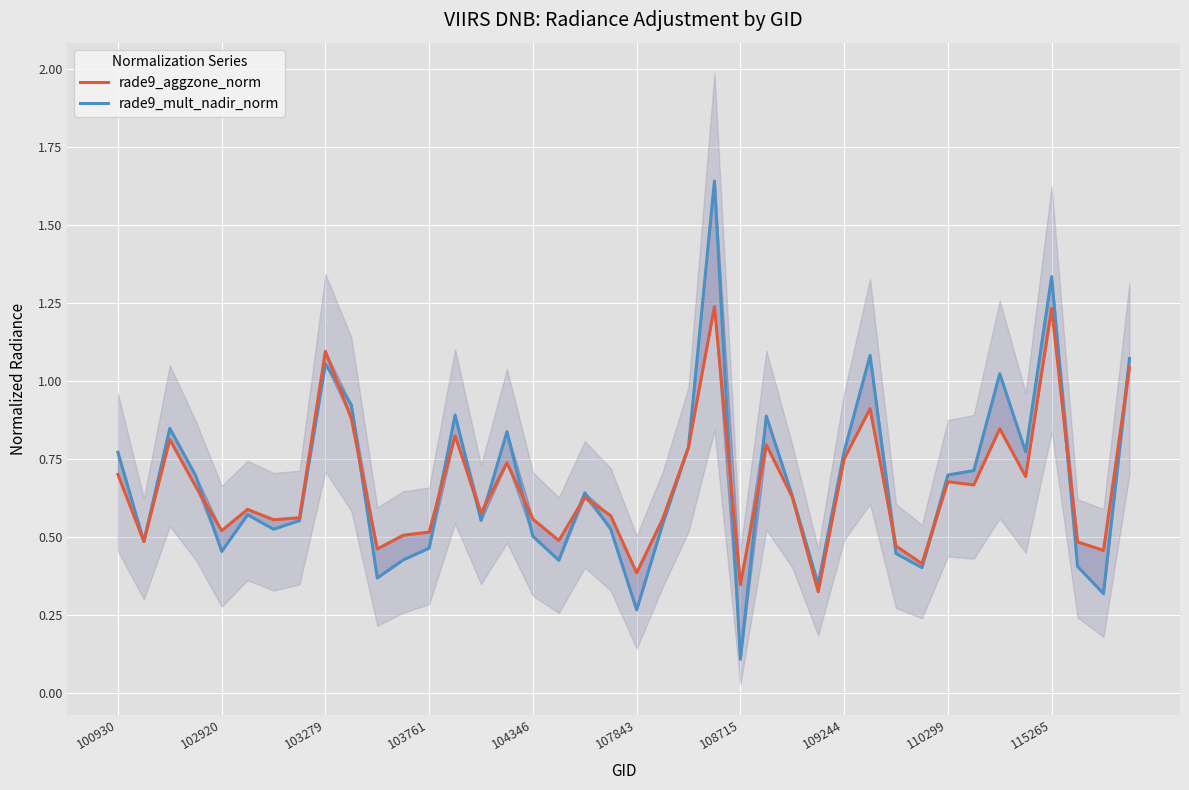

What is the difference between the second highest and minimum values in the rade9_aggzone_norm series?

0.9